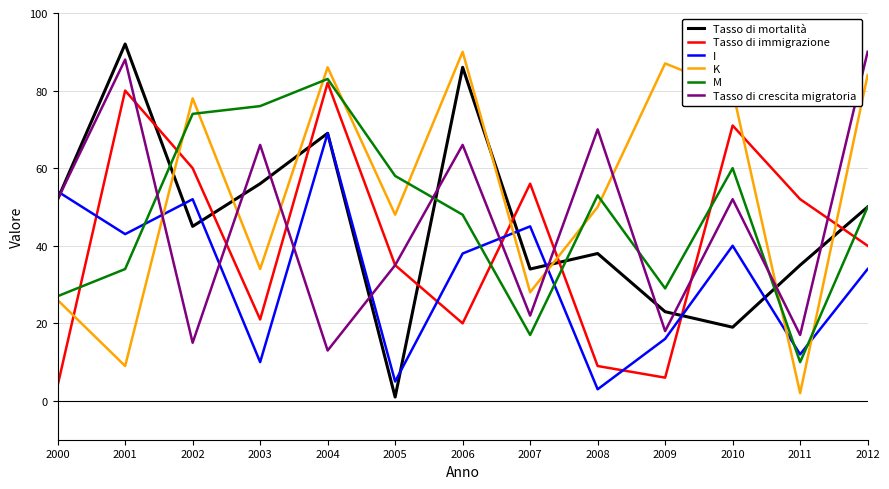

Reading left to right, extract all data points from this chart.

Tasso di mortalità: 52	92	45	56	69	1	86	34	38	23	19	35	50
Tasso di immigrazione: 4	80	60	21	82	35	20	56	9	6	71	52	40
I: 54	43	52	10	69	5	38	45	3	16	40	12	34
K: 26	9	78	34	86	48	90	28	50	87	80	2	84
M: 27	34	74	76	83	58	48	17	53	29	60	10	50
Tasso di crescita migratoria: 52	88	15	66	13	35	66	22	70	18	52	17	90